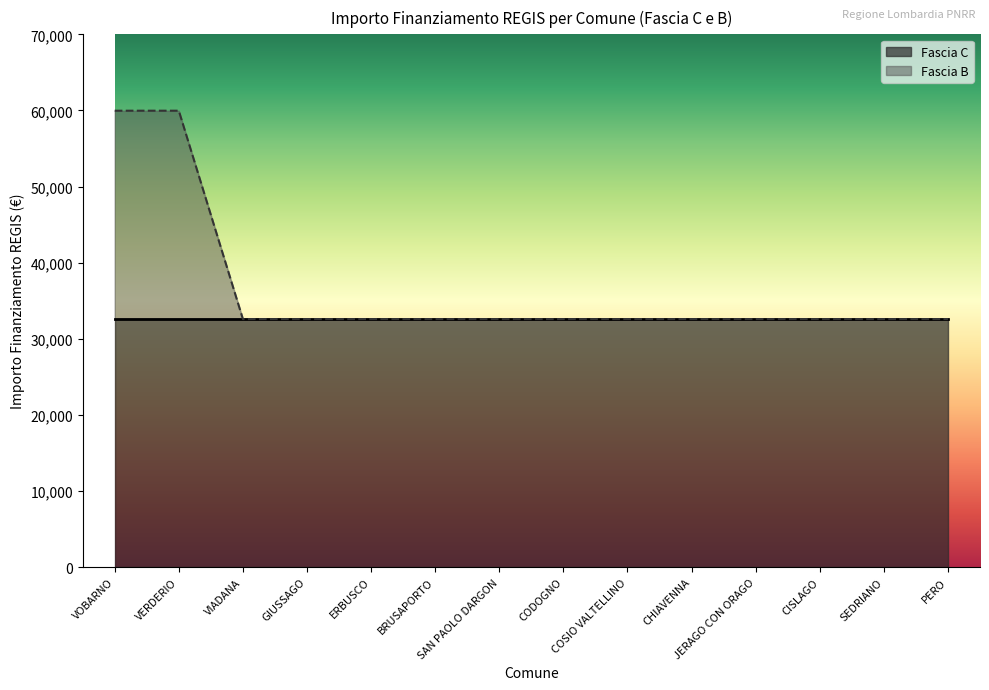

True or false: the data shows 32589 at SEDRIANO.

True